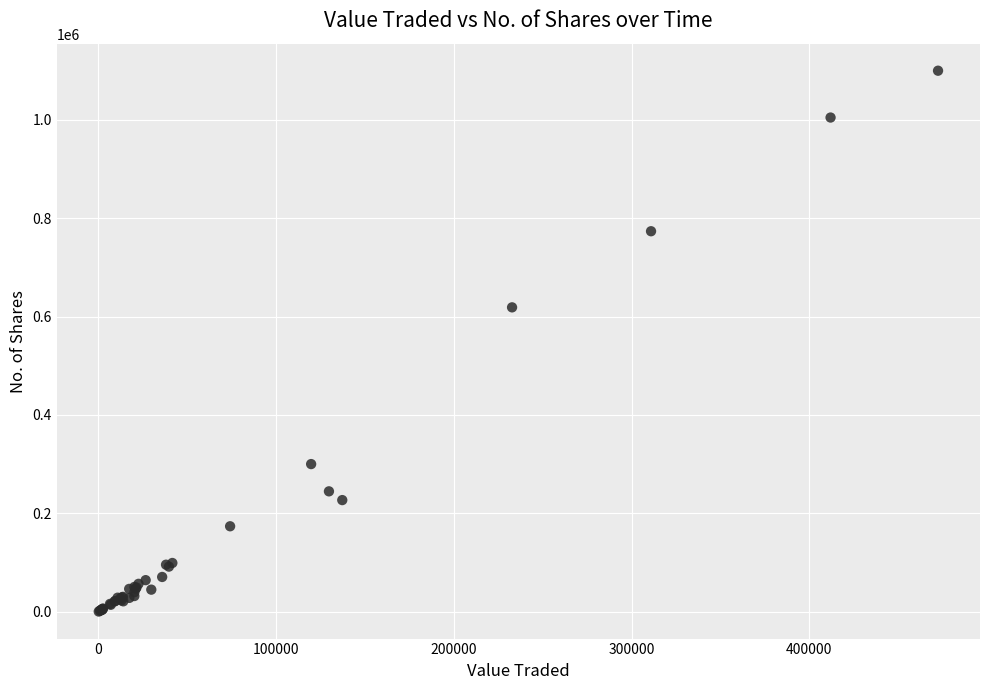

What Y value in the scatter plot is closest to 550141?

618807